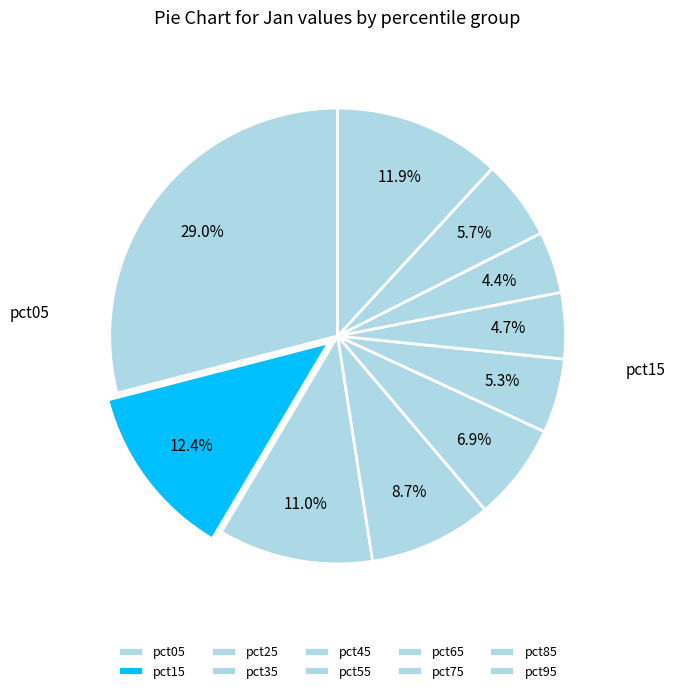

Which has a higher value, pct35 or pct15?

pct15